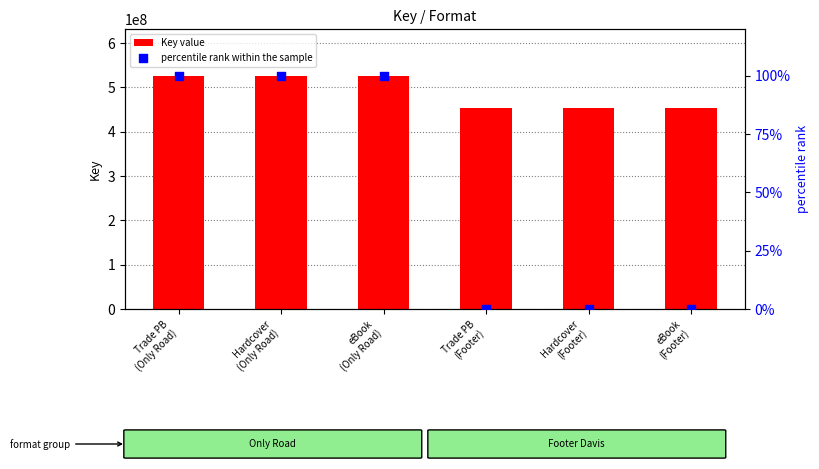

Which series has the largest total across all categories?

Key value